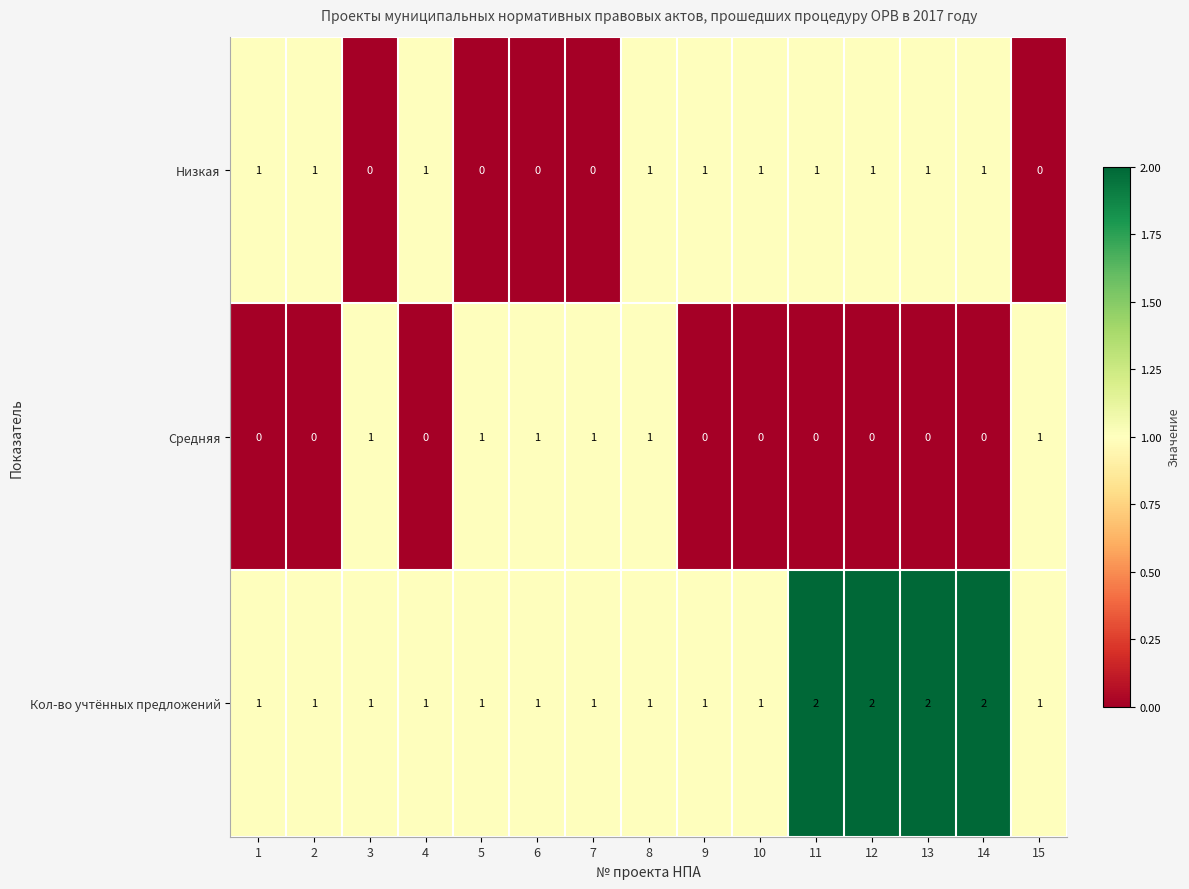

True or false: Кол-во учтённых предложений has a value of 2 at 1.

False